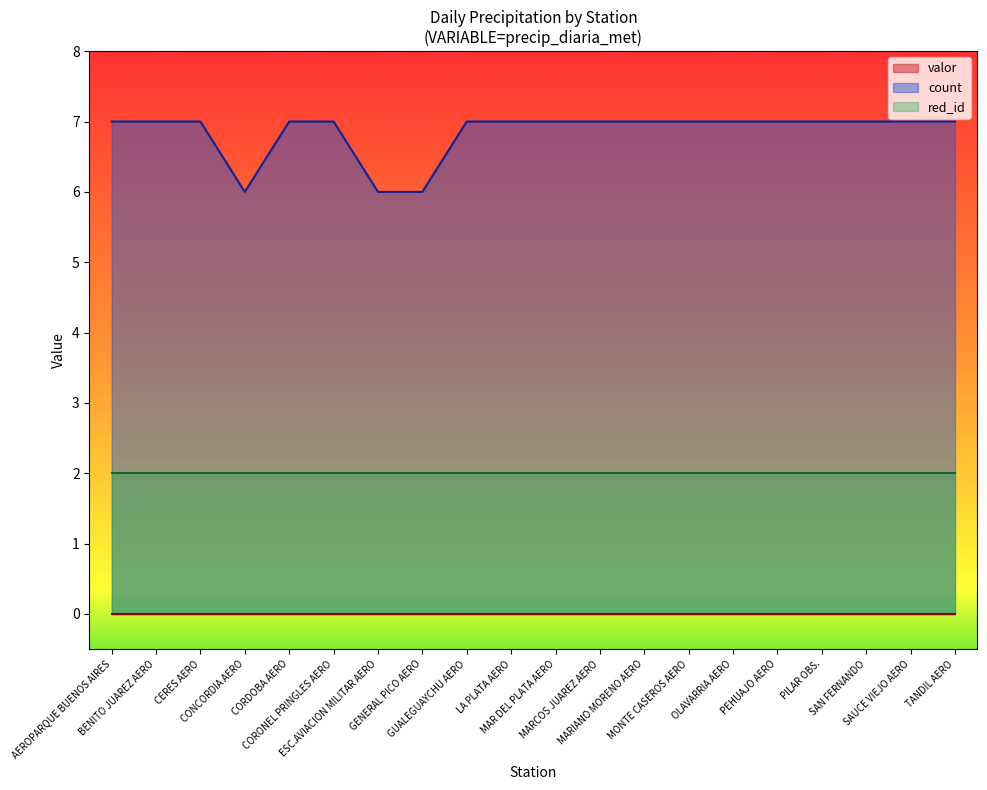

What are all the series names shown in the legend?

valor, count, red_id